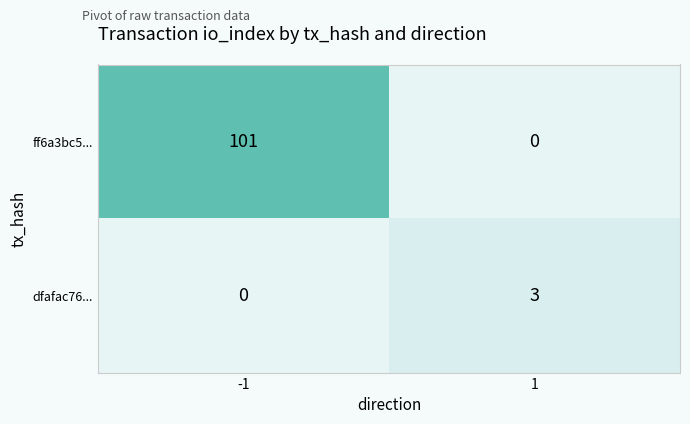

Between -1 and 1, which series saw the biggest shift?

ff6a3bc5...